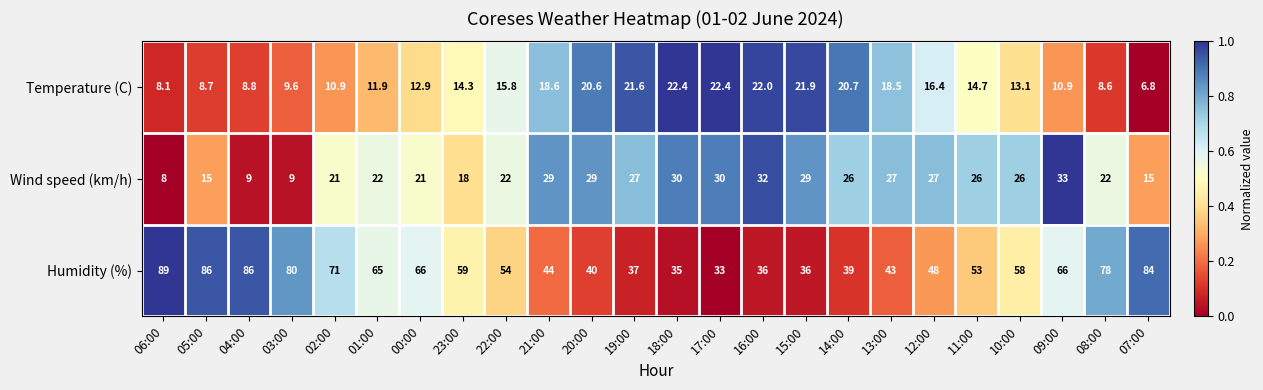

What is the average value of the Wind speed (km/h) series?

23.0